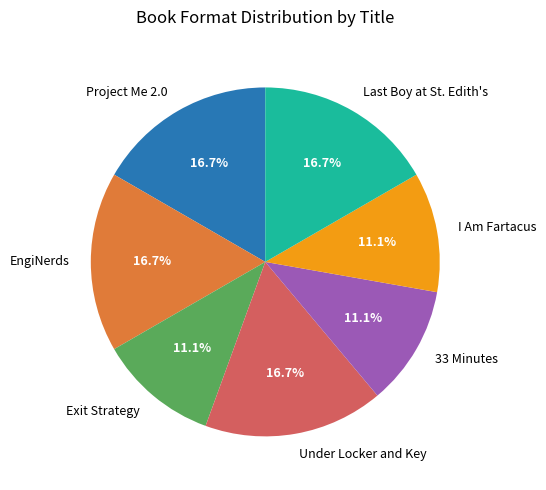

Does Under Locker and Key represent more than half of the total?

No